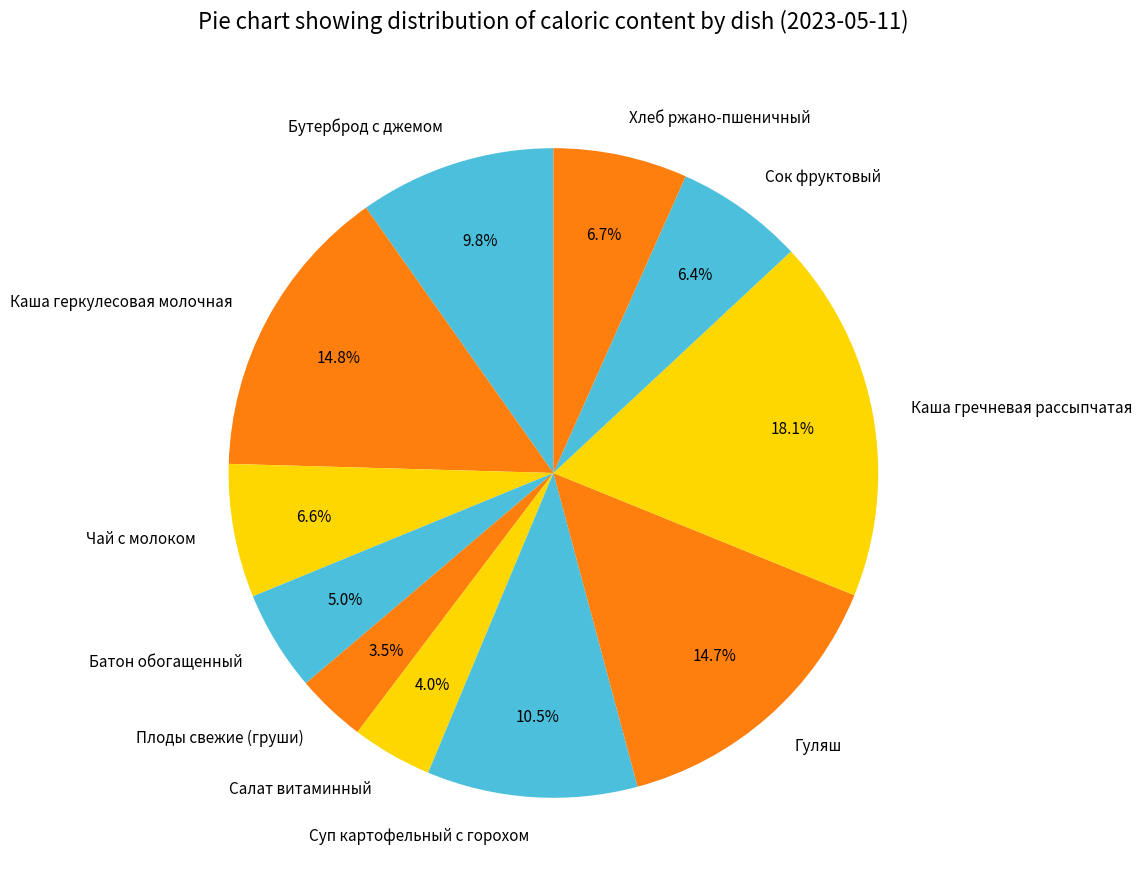

Is it true that Салат витаминный is 4% of the pie?

True